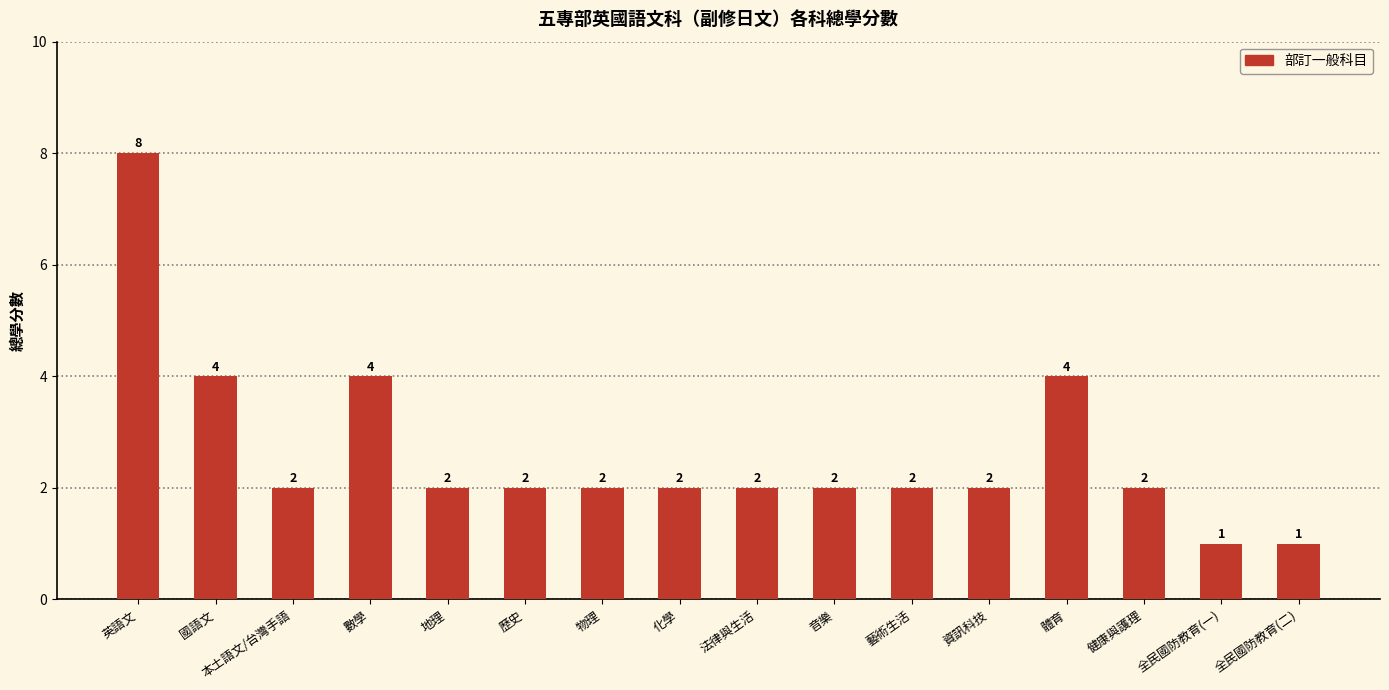

How many values are below 2?

2